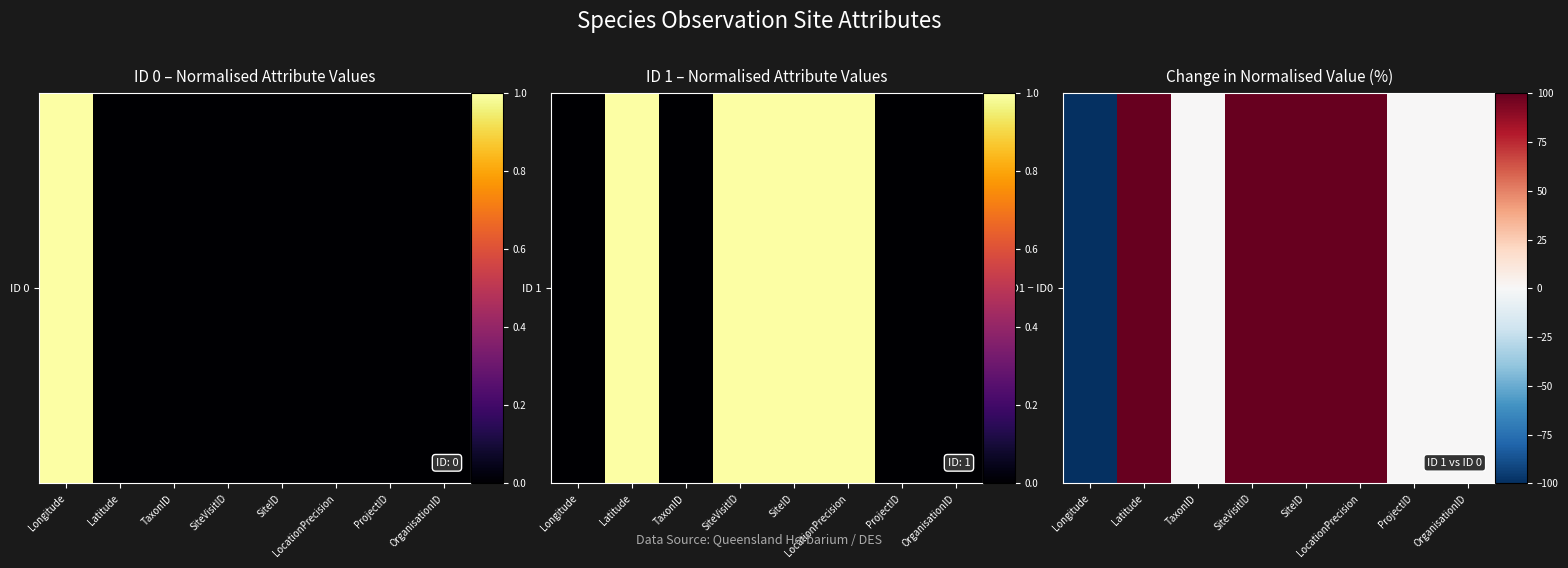

What is the ratio of the value at Latitude to the value at SiteID?

1.0